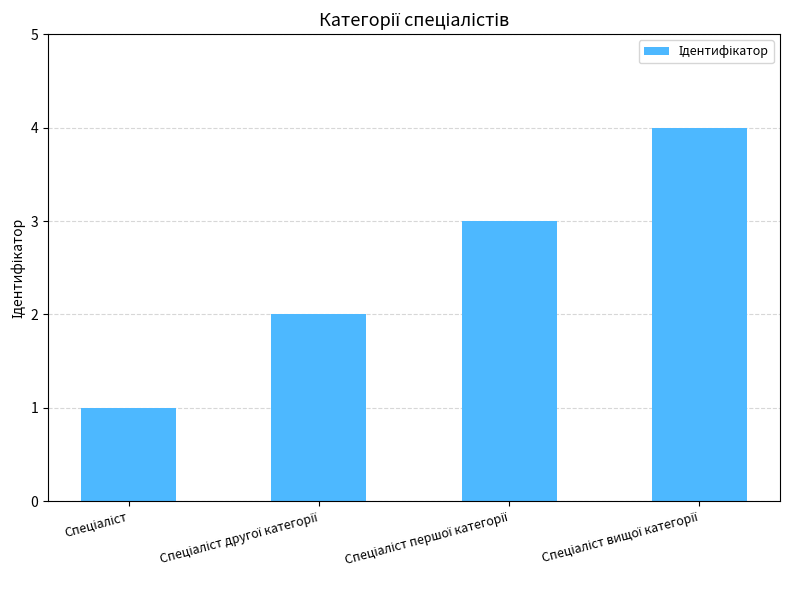

What is the greatest value displayed?

4